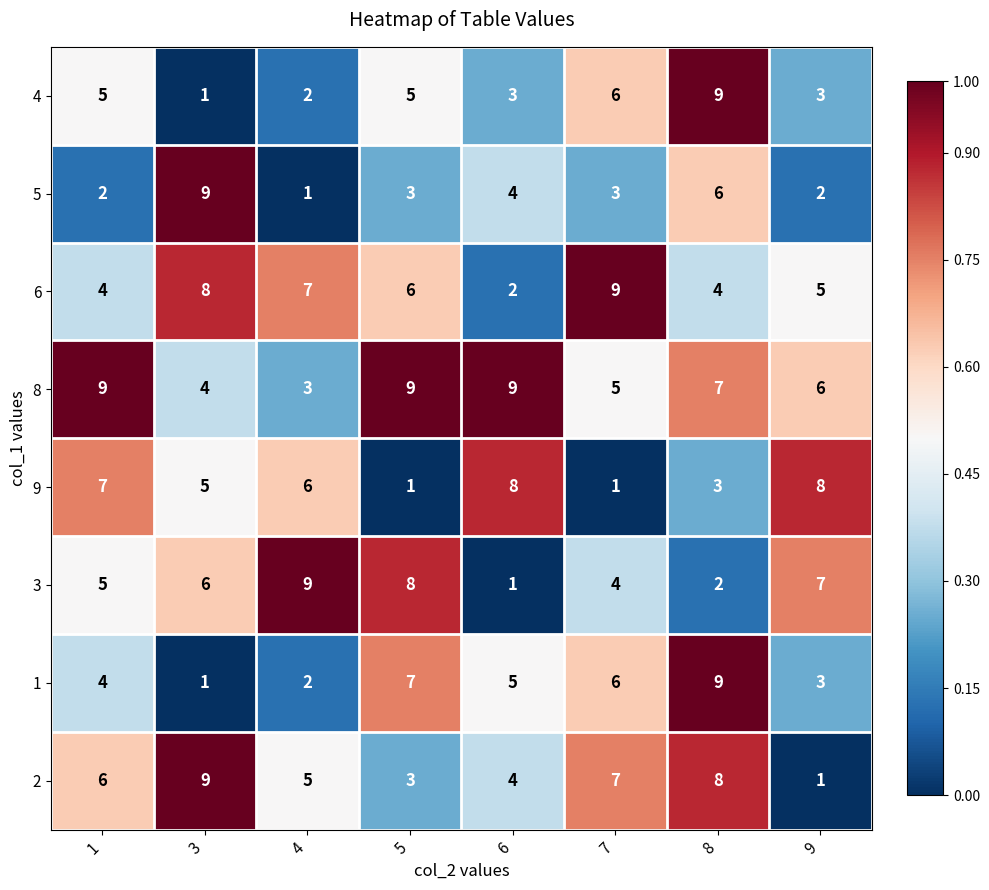

What is the highest value of the 2 series?

9